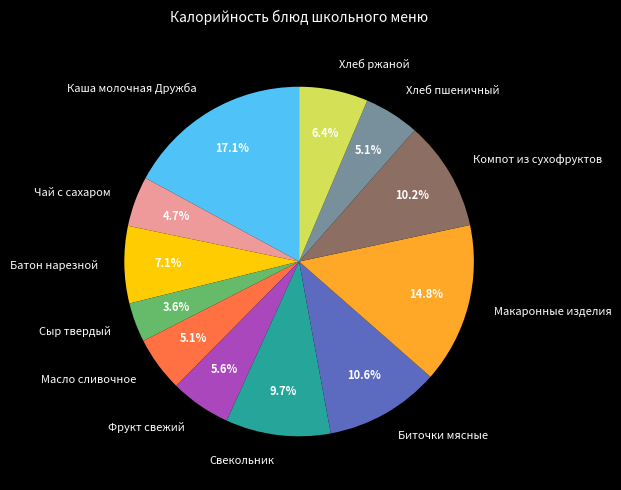

Combined, what portion of the pie is Чай с сахаром and Биточки мясные?

15.3%